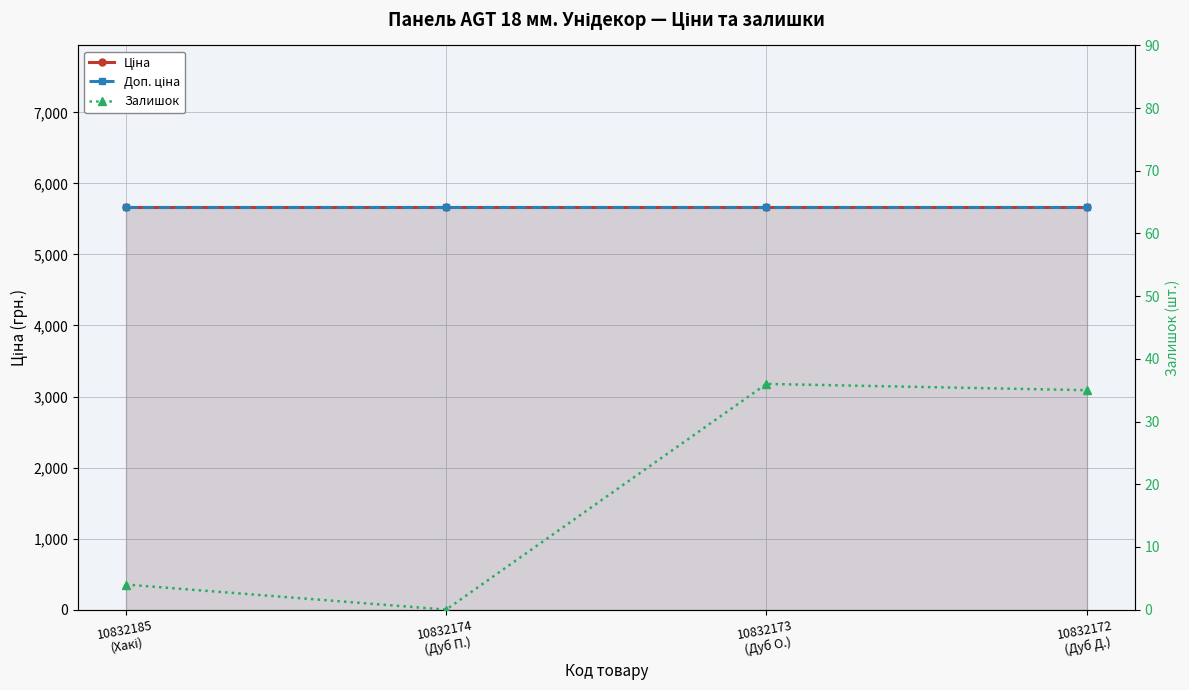

What is the sum of all Доп. ціна values?

22695.3